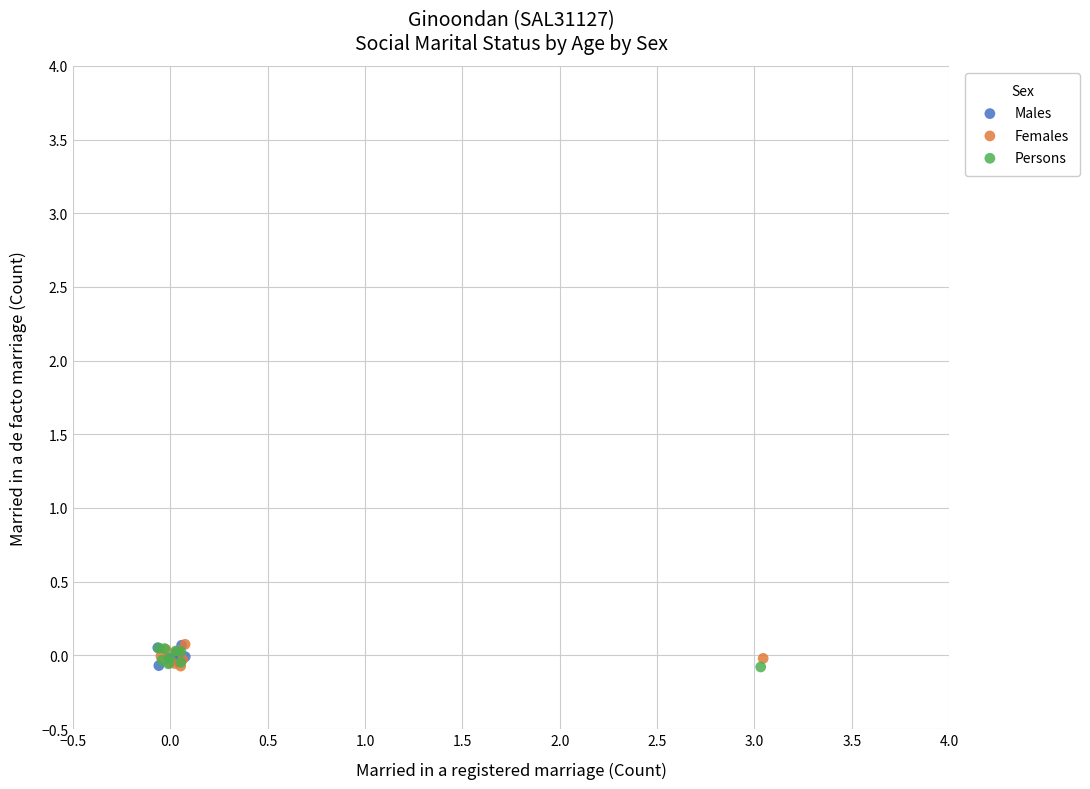

What are all the series names shown in the legend?

Males, Females, Persons